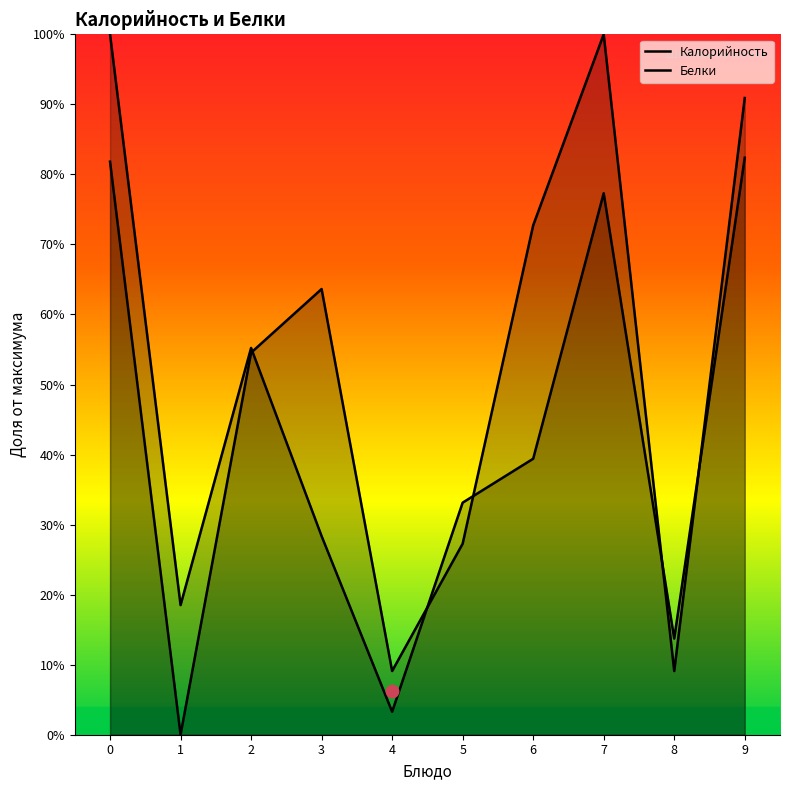

What are all the series names shown in the legend?

Калорийность, Белки